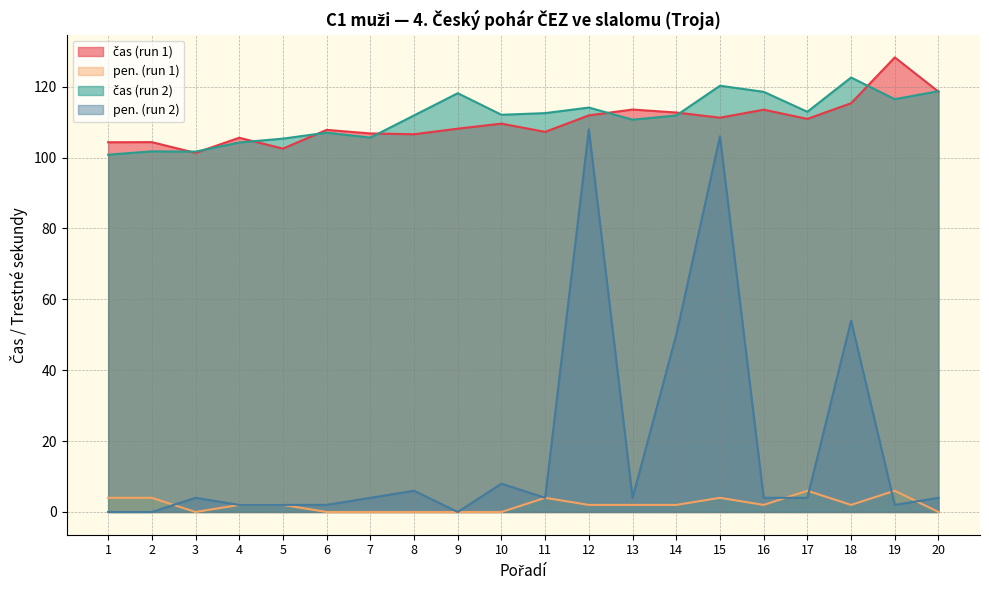

Which series has the largest total across all categories?

čas (run 2)